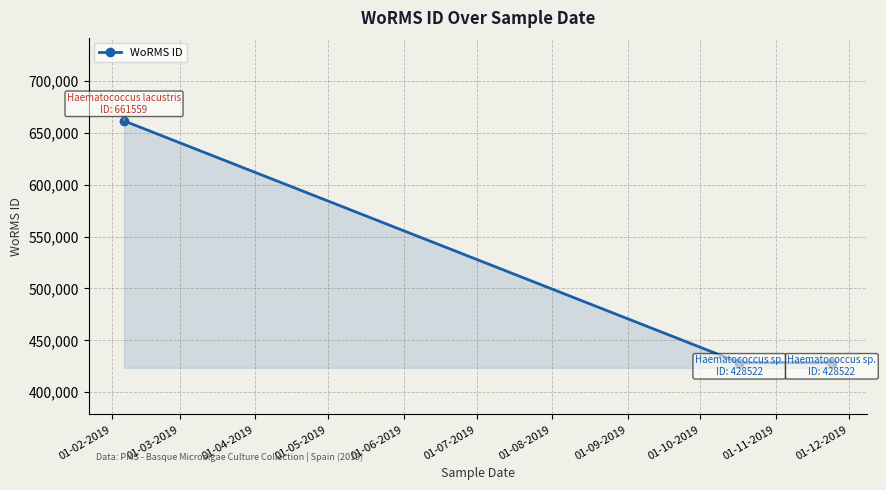

What is the smallest value displayed?

428522